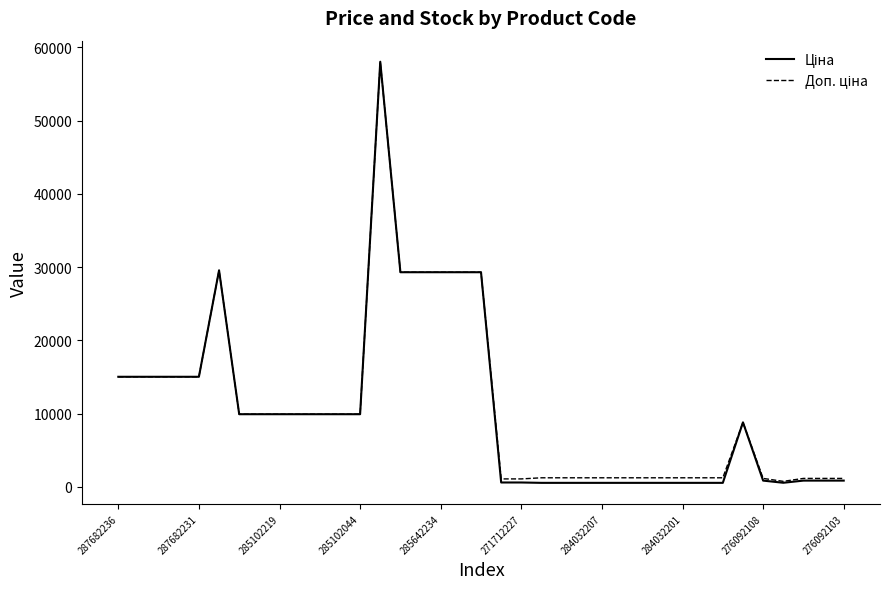

What is the greatest value displayed?

58037.0